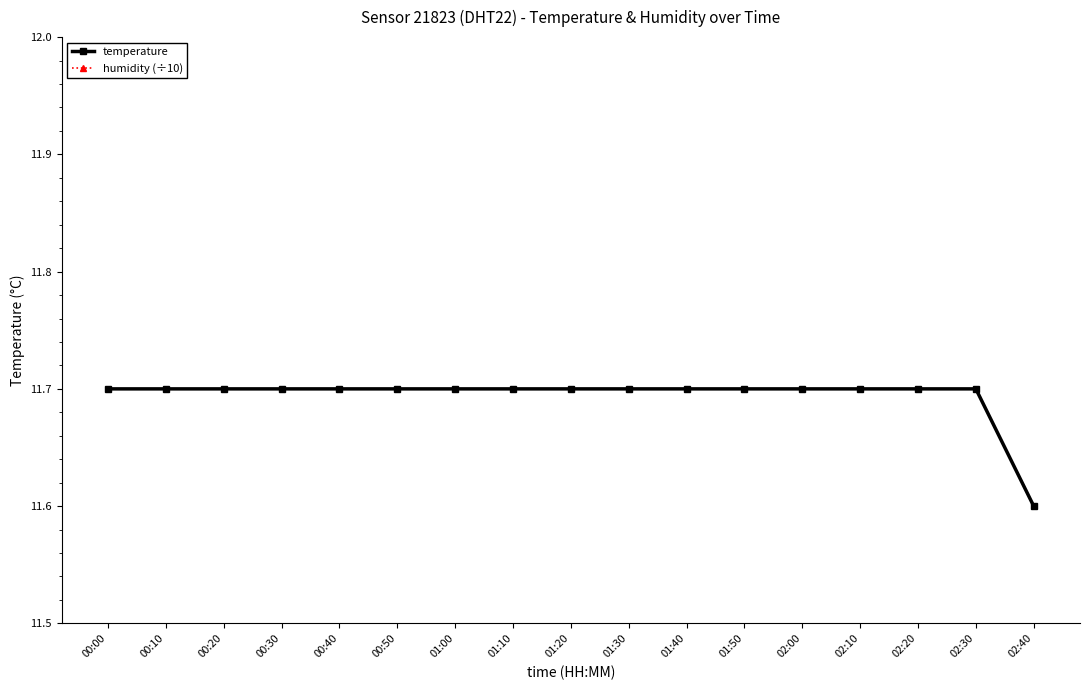

At which label does humidity (÷10) reach its peak?

00:00